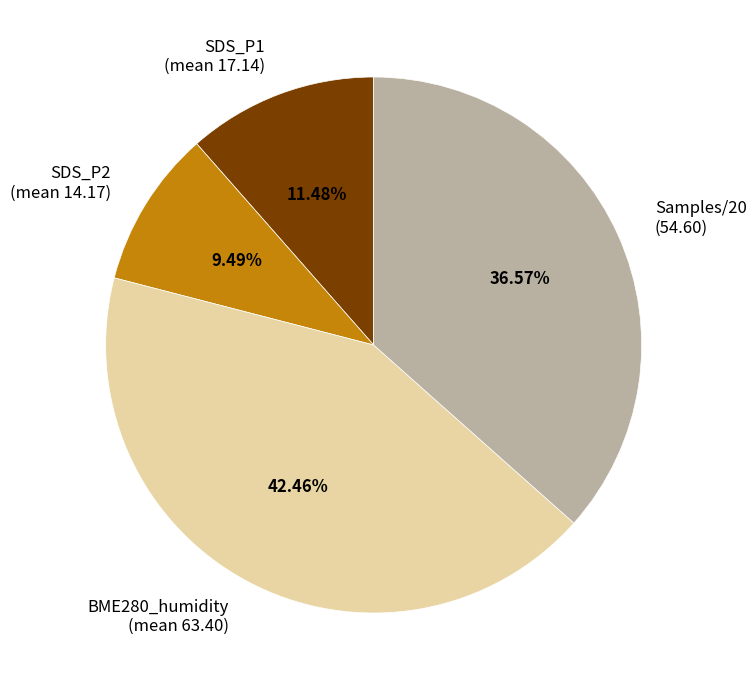

Which slice is the largest?

BME280_humidity (mean 63.40)